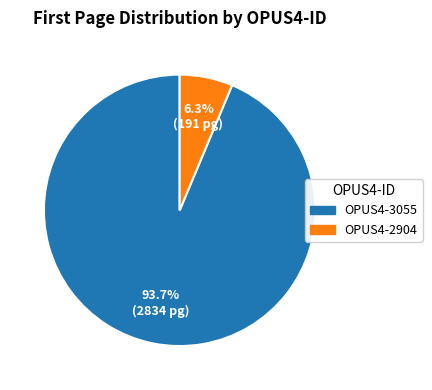

Which category has the biggest portion of the pie?

OPUS4-3055